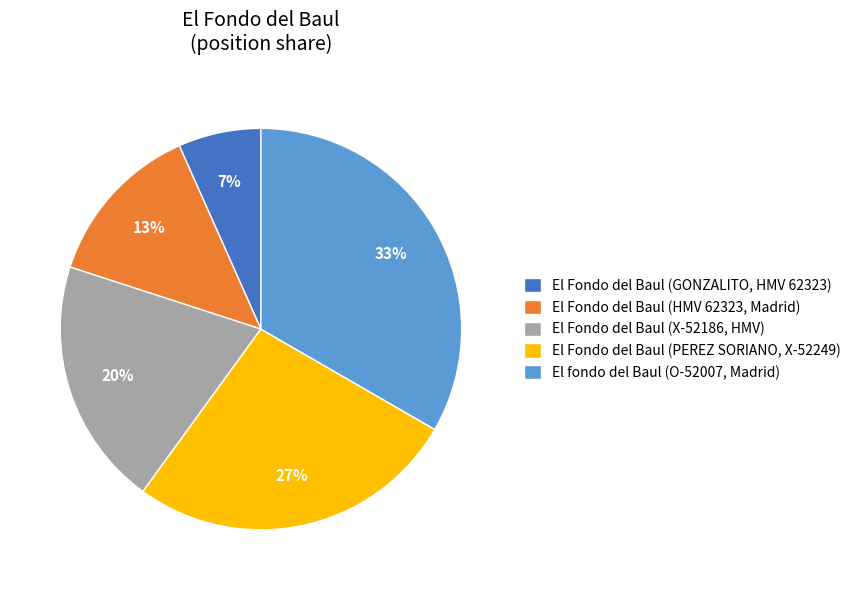

What is the ratio of the value at El Fondo del Baul (PEREZ SORIANO, X-52249) to the value at El fondo del Baul (O-52007, Madrid)?

0.8